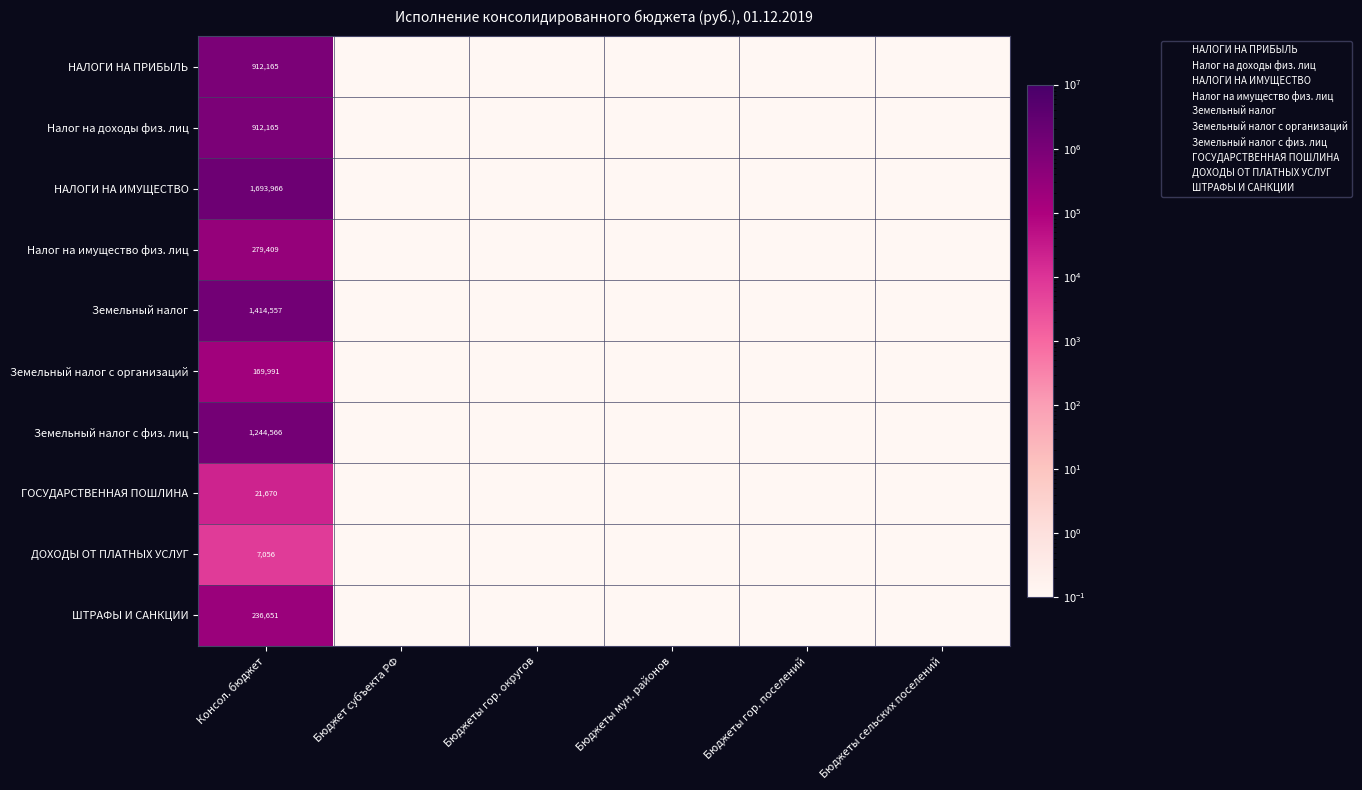

What is the total value across all series at Бюджеты гор. поселений?

1.0